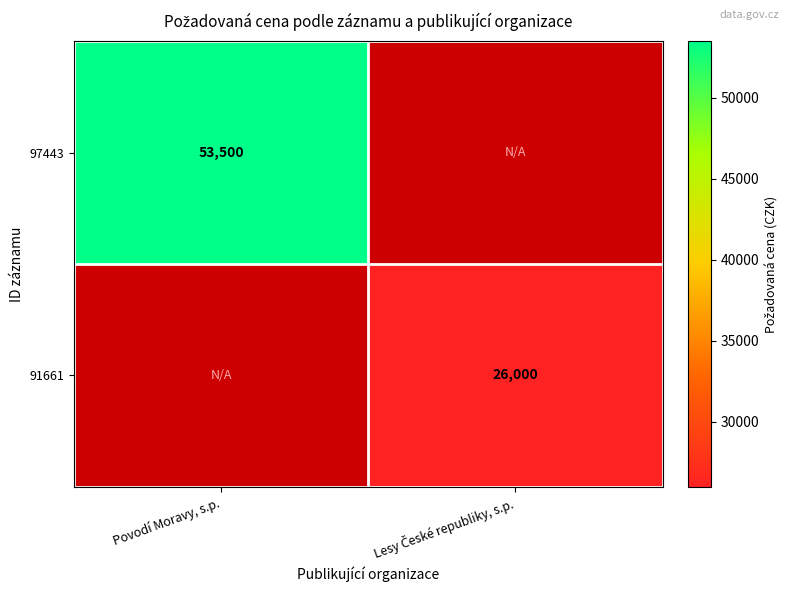

True or false: 97443 has a value of 72746 at Povodí Moravy, s.p..

False